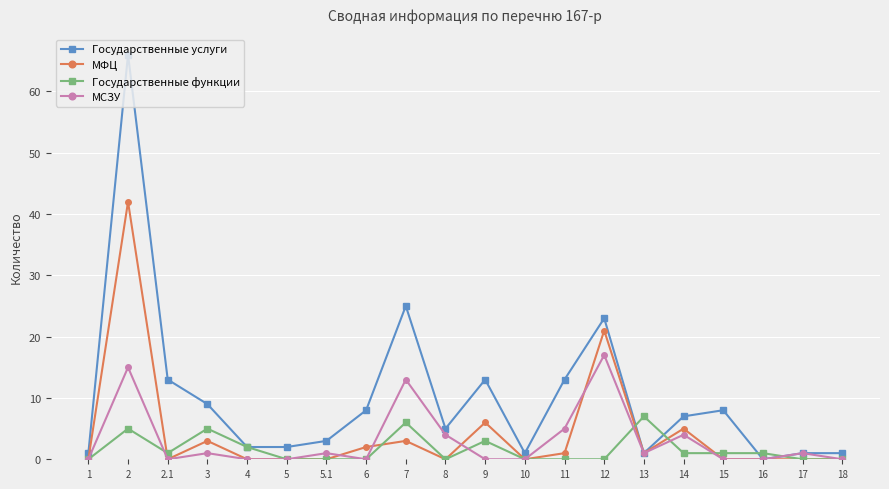

At which category does the chart reach its peak across all series?

2